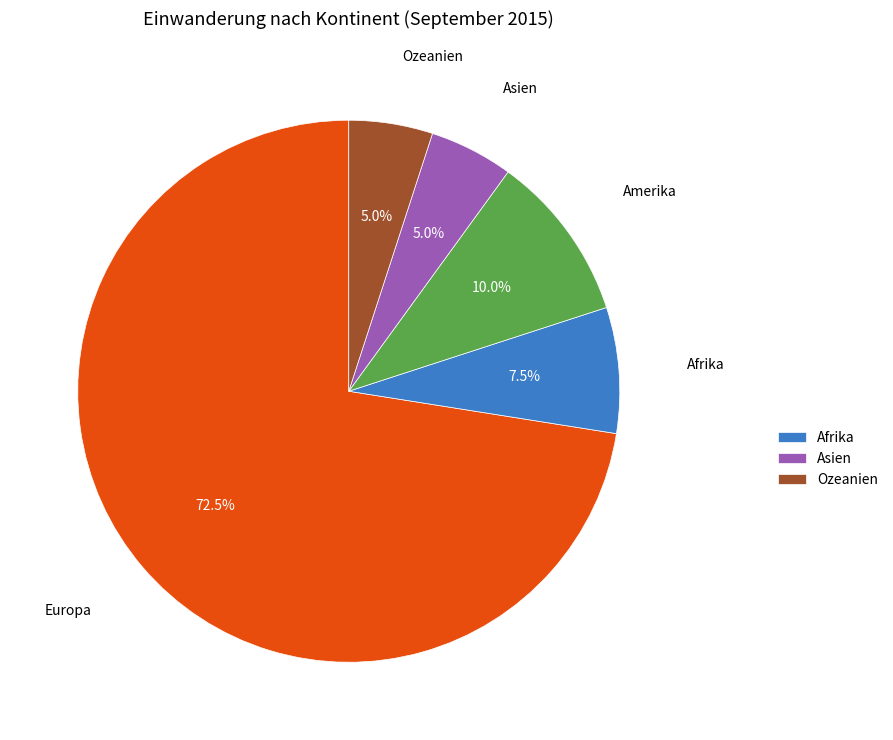

How many slices are in this pie chart?

5